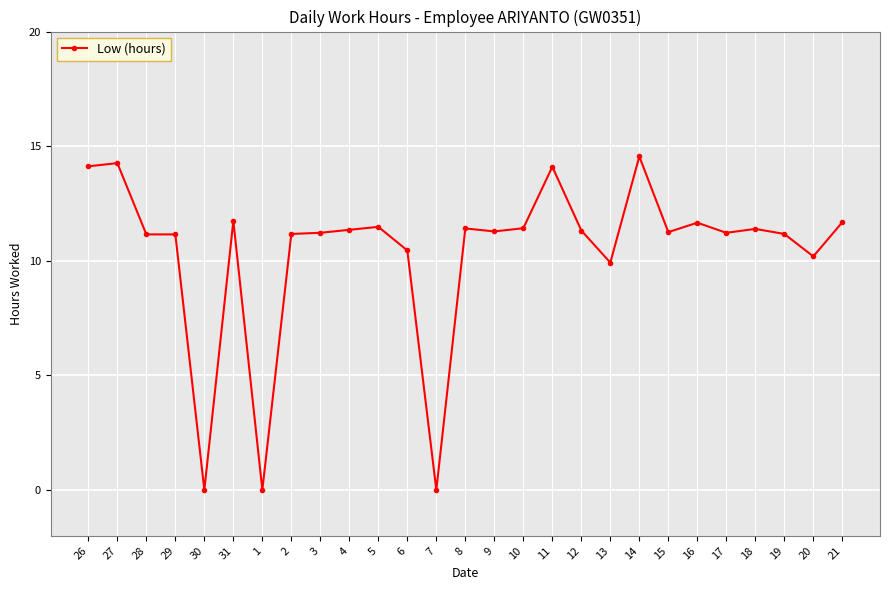

The chart shows a value of 9.6 at 7. True or false?

False